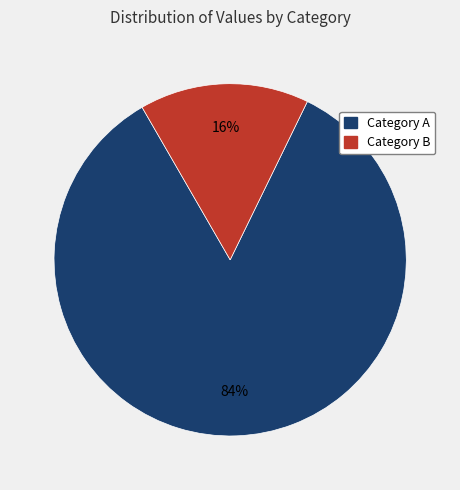

Which has a higher value, Category B or Category A?

Category A